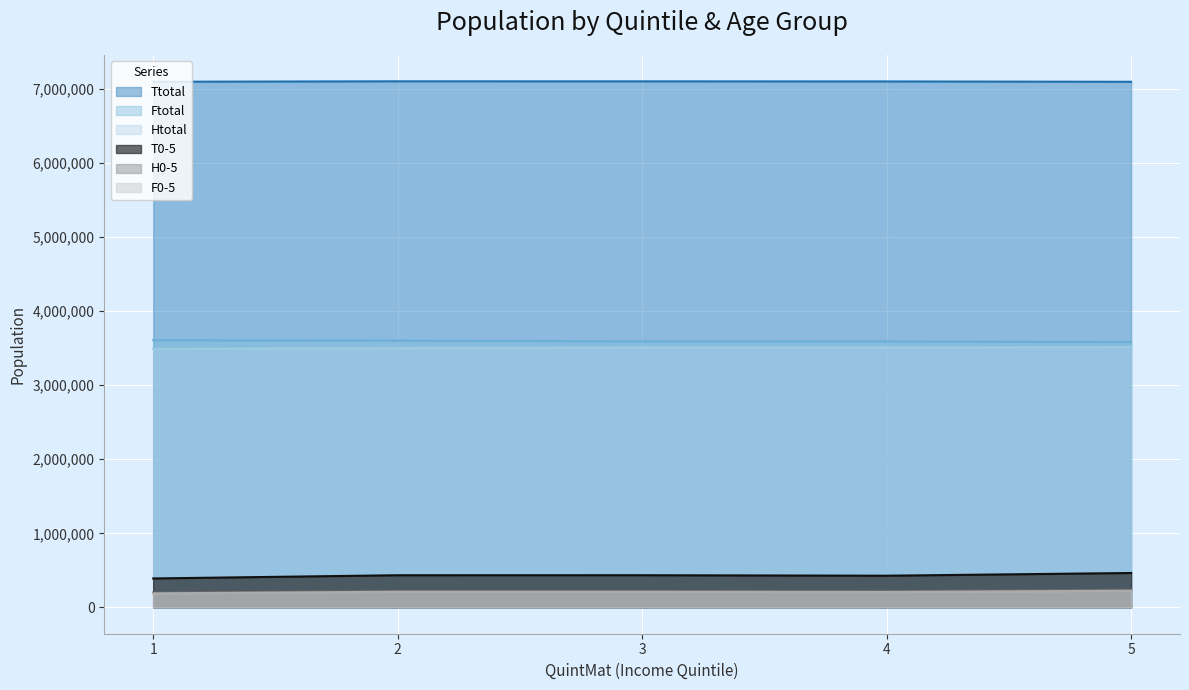

Does the chart display data point markers on the line(s)?

No